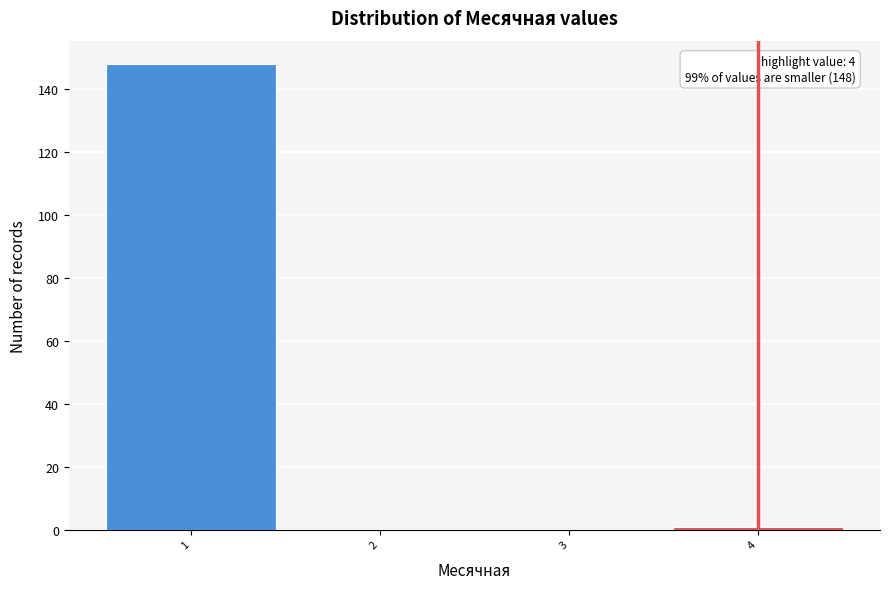

Which range on the x-axis has the tallest bar?

0.5 to 1.5